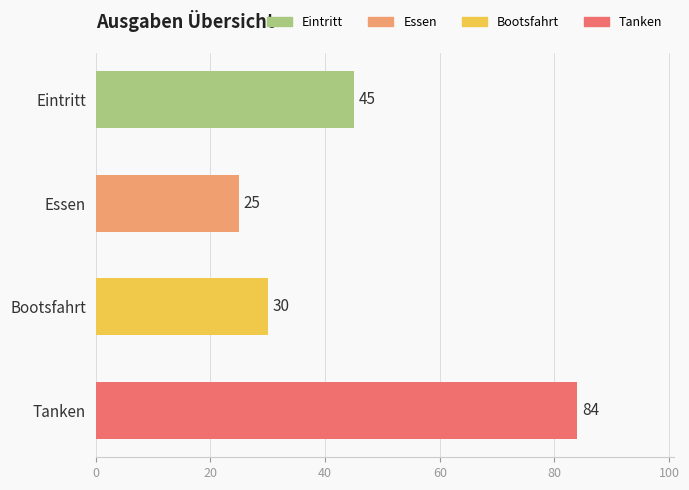

What is the label of the 4th bar from the bottom?

Eintritt